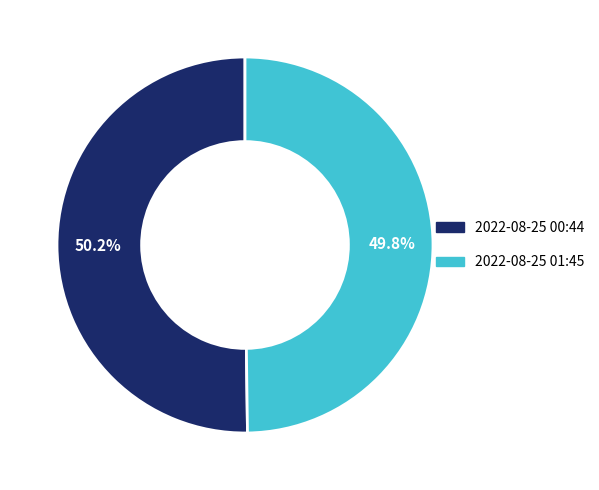

Does any single category account for the majority?

Yes